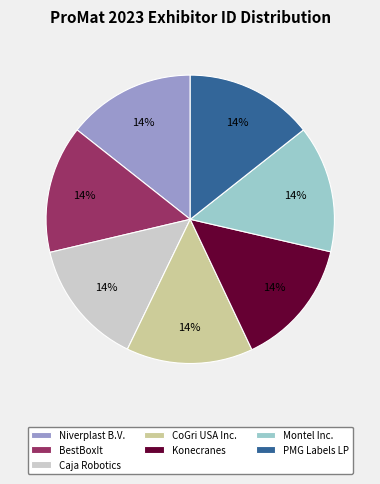

Combined, do BestBoxIt and Montel Inc. account for over 50%?

No